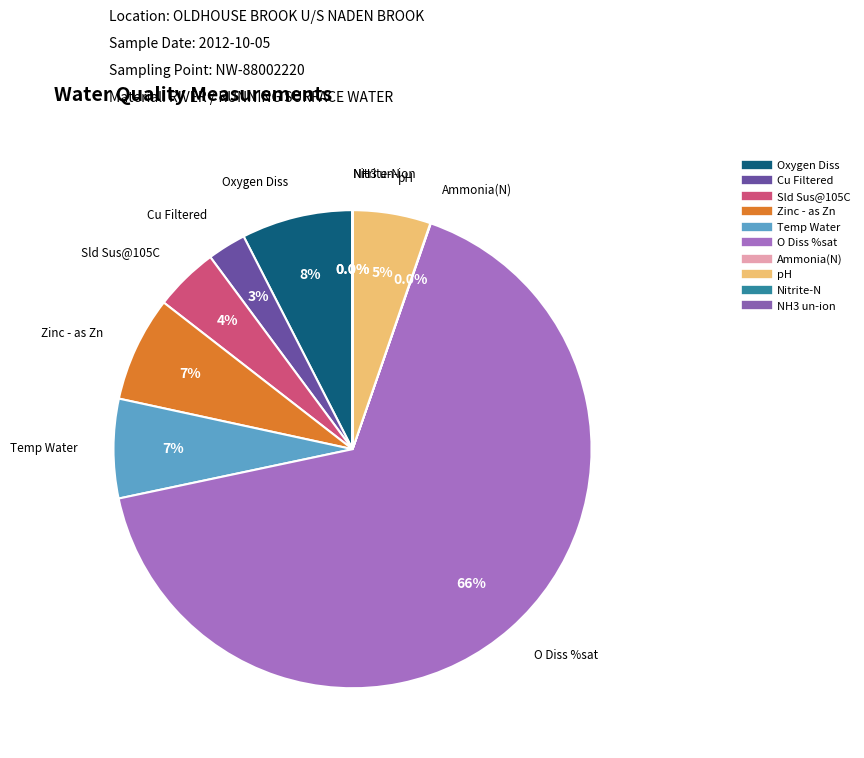

Is there any slice that represents more than half of the pie?

Yes